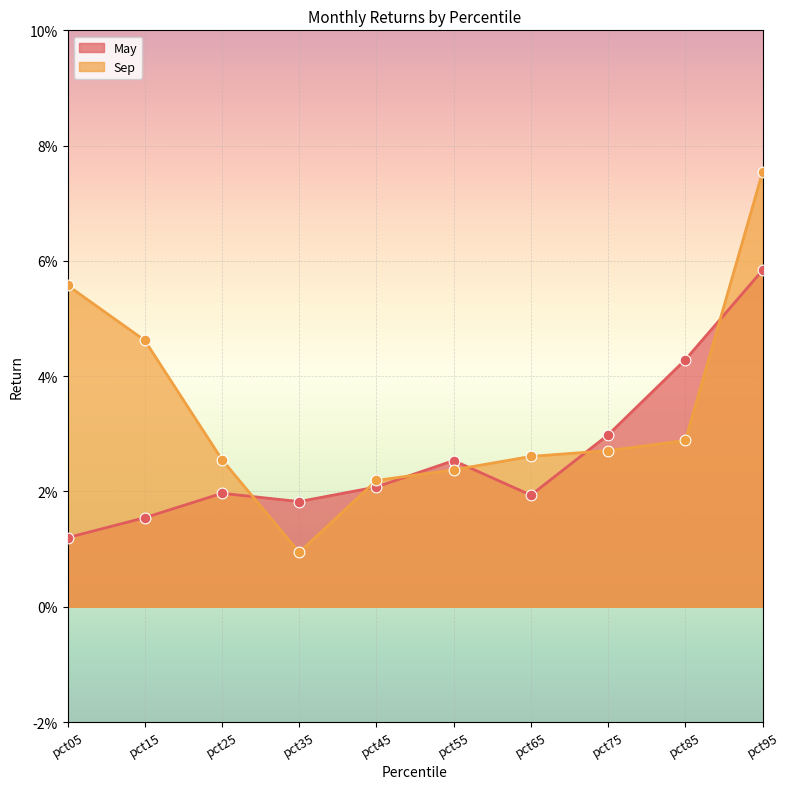

At how many categories does at least one series exceed 0?

10